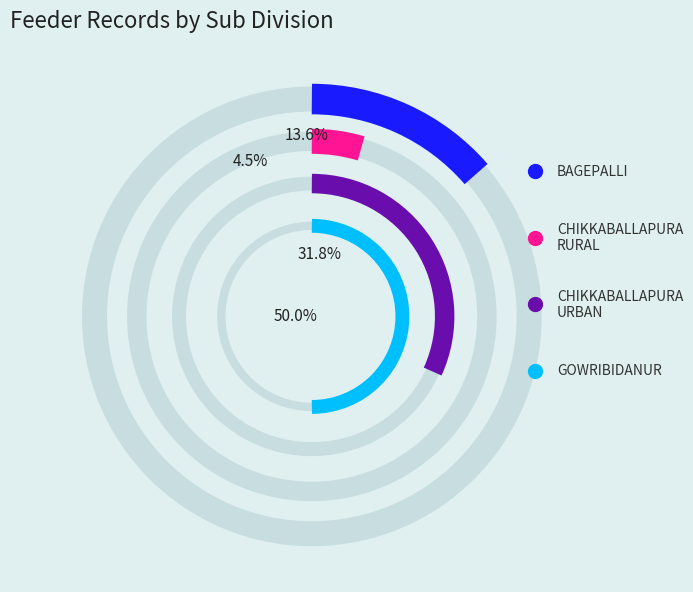

To the nearest percent, what is the combined percentage of GOWRIBIDANUR and BAGEPALLI?

64%